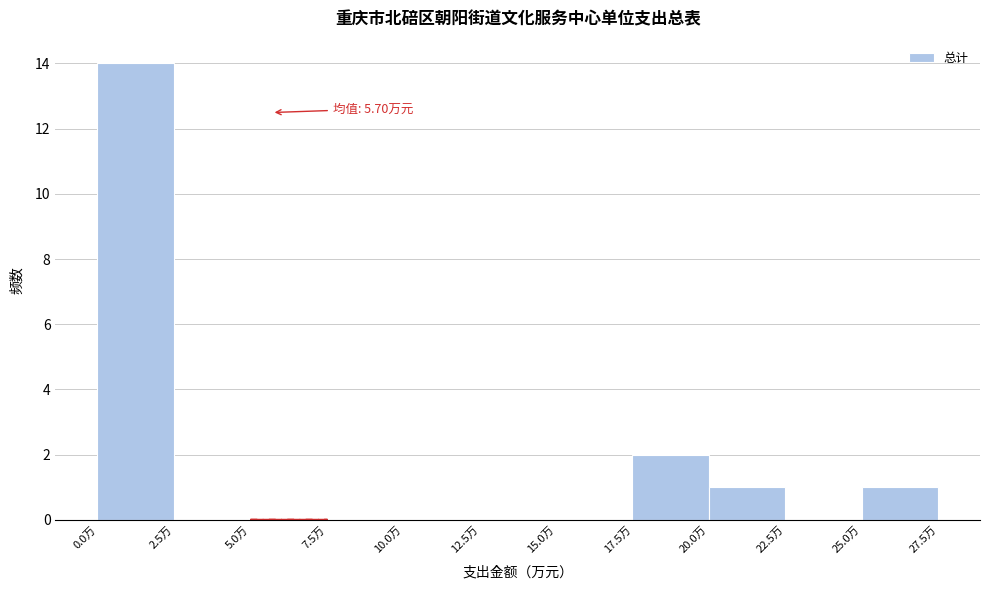

Which range on the x-axis has the tallest bar?

0.0 to 2.5